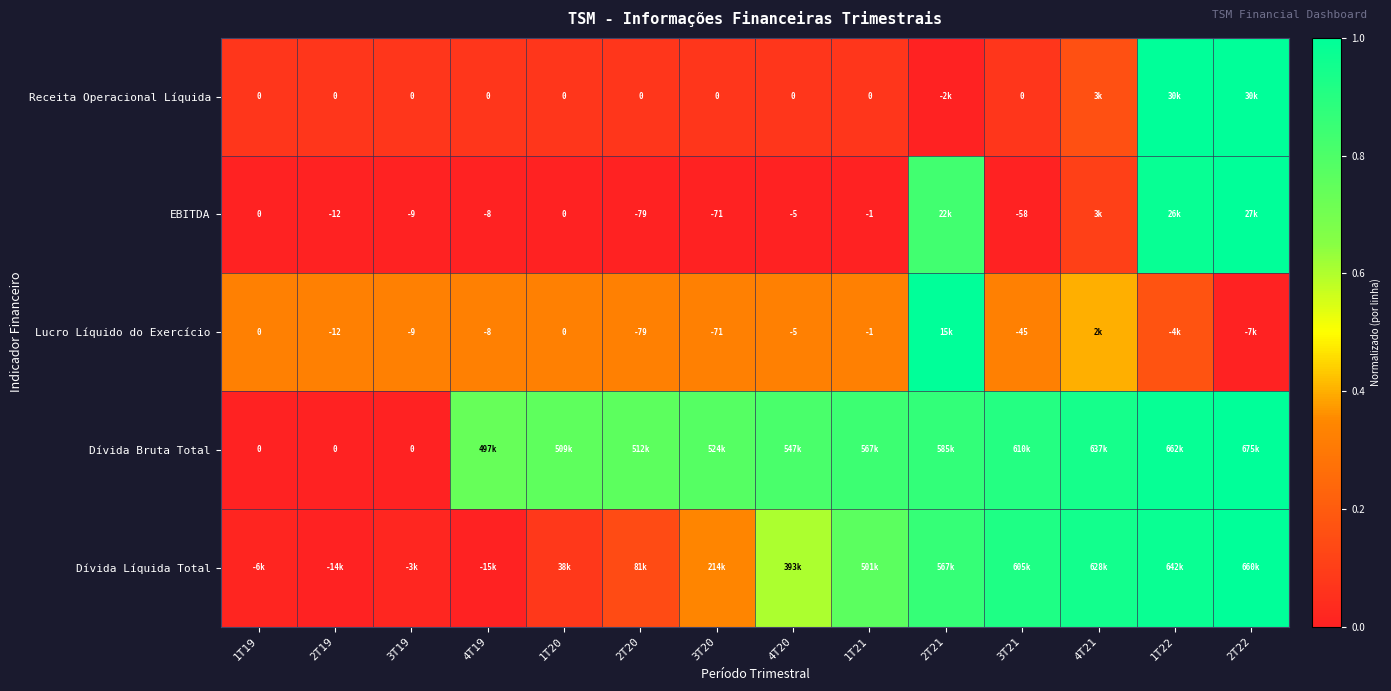

True or false: Dívida Líquida Total has a value of -0.5 at 4T19.

False